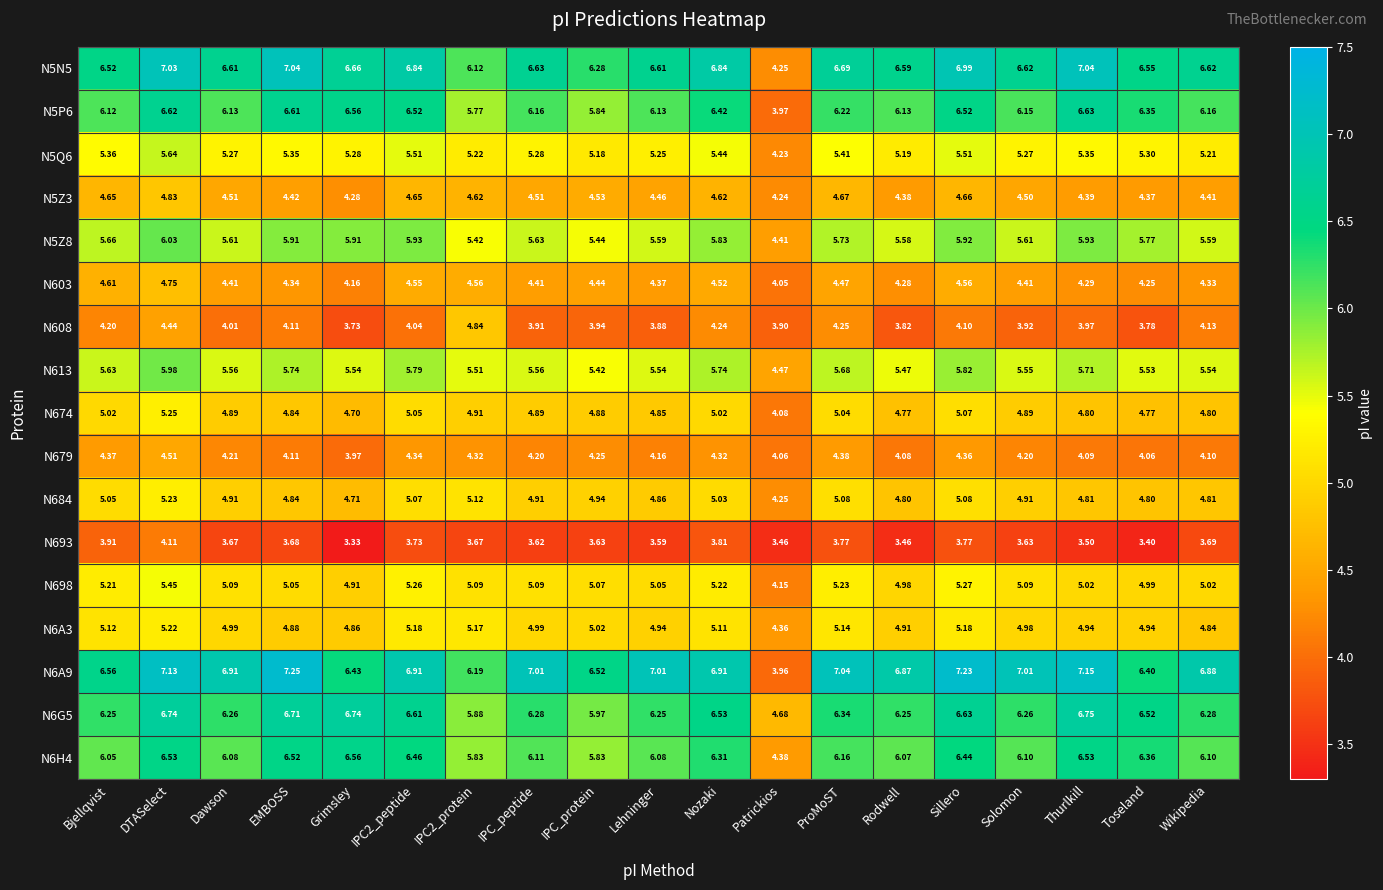

Where is N6A3 nearest to the value 4?

Patrickios